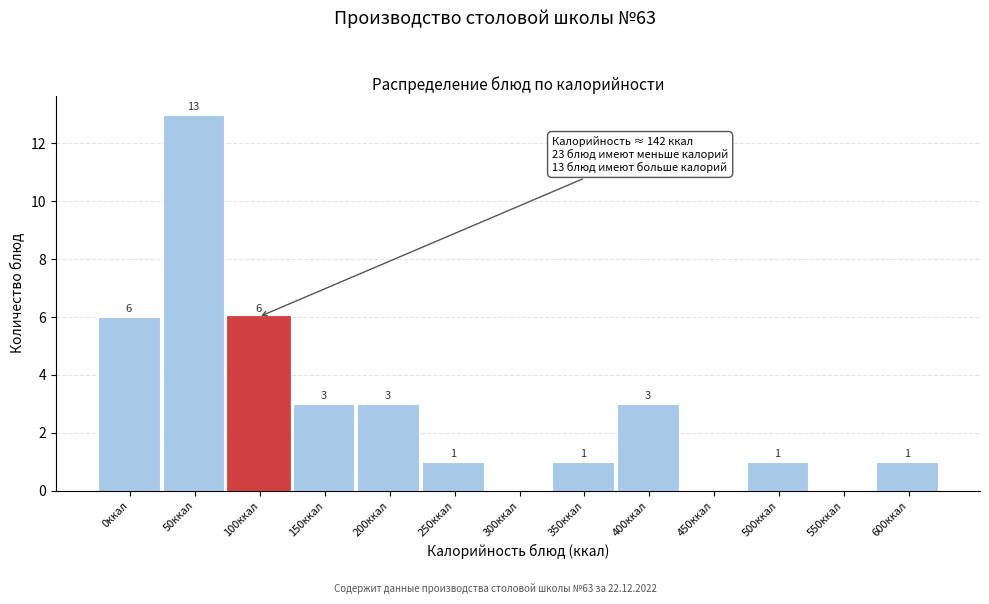

Reading left to right, transcribe all the data shown in this chart.

0ккал=6	50ккал=13	100ккал=6	150ккал=3	200ккал=3	250ккал=1	300ккал=0	350ккал=1	400ккал=3	450ккал=0	500ккал=1	550ккал=0	600ккал=1